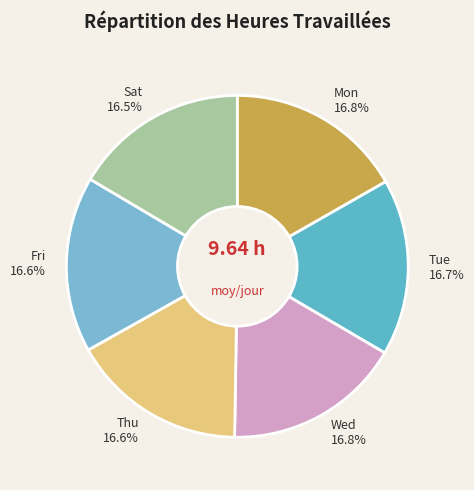

Is it true that Thu is 4% of the pie?

False